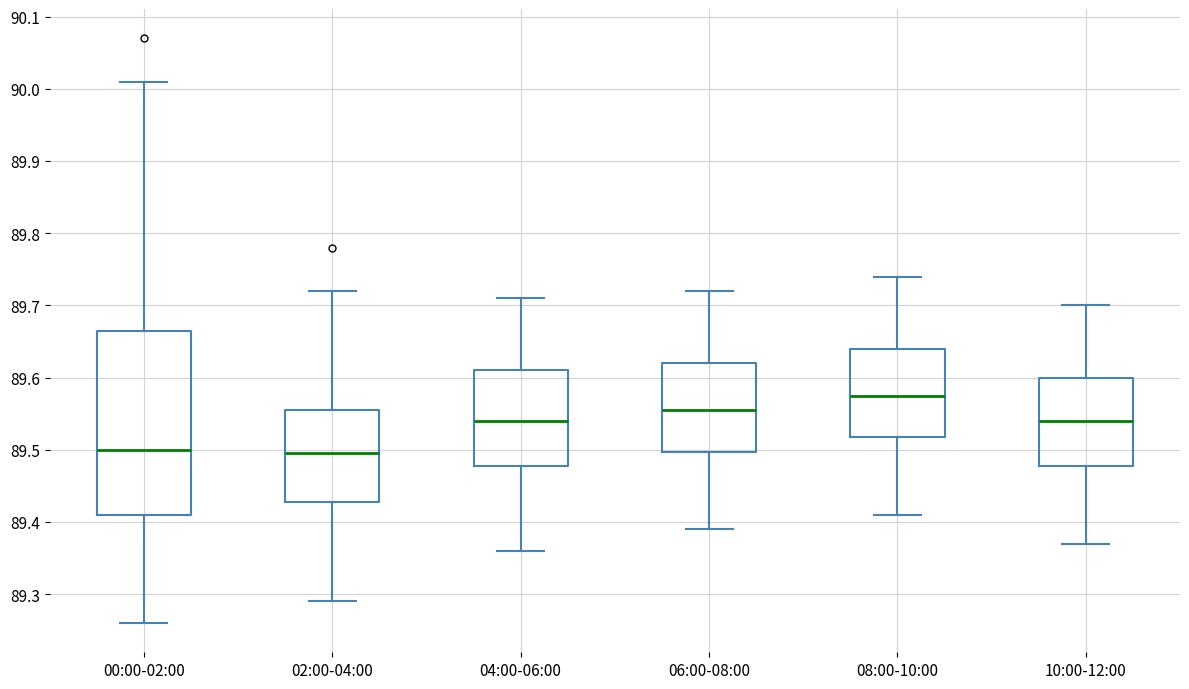

Comparing the boxes themselves (not the whiskers), which one is the tallest?

00:00-02:00